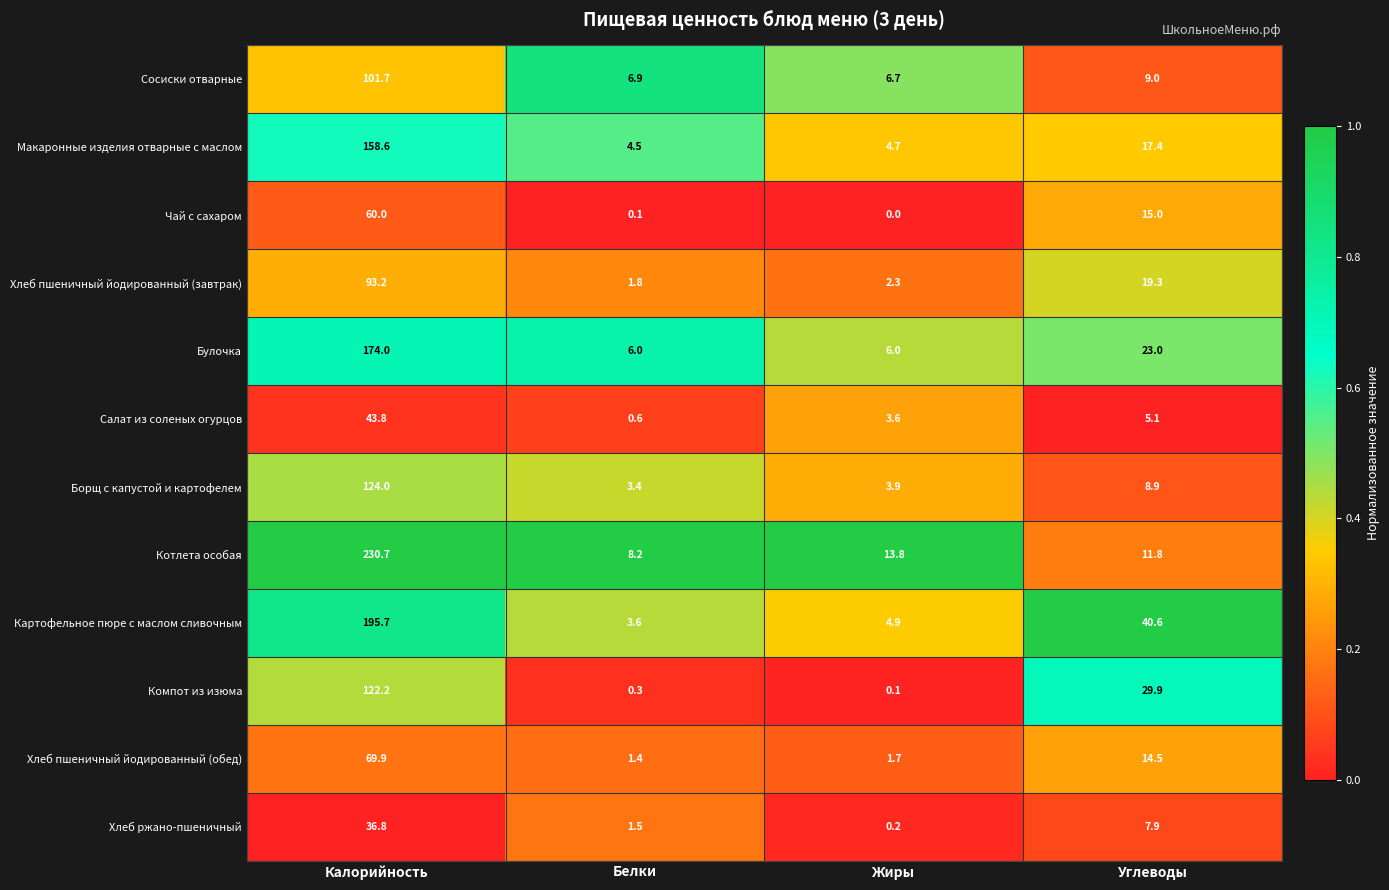

At which category is the sum across all series the highest?

Калорийность